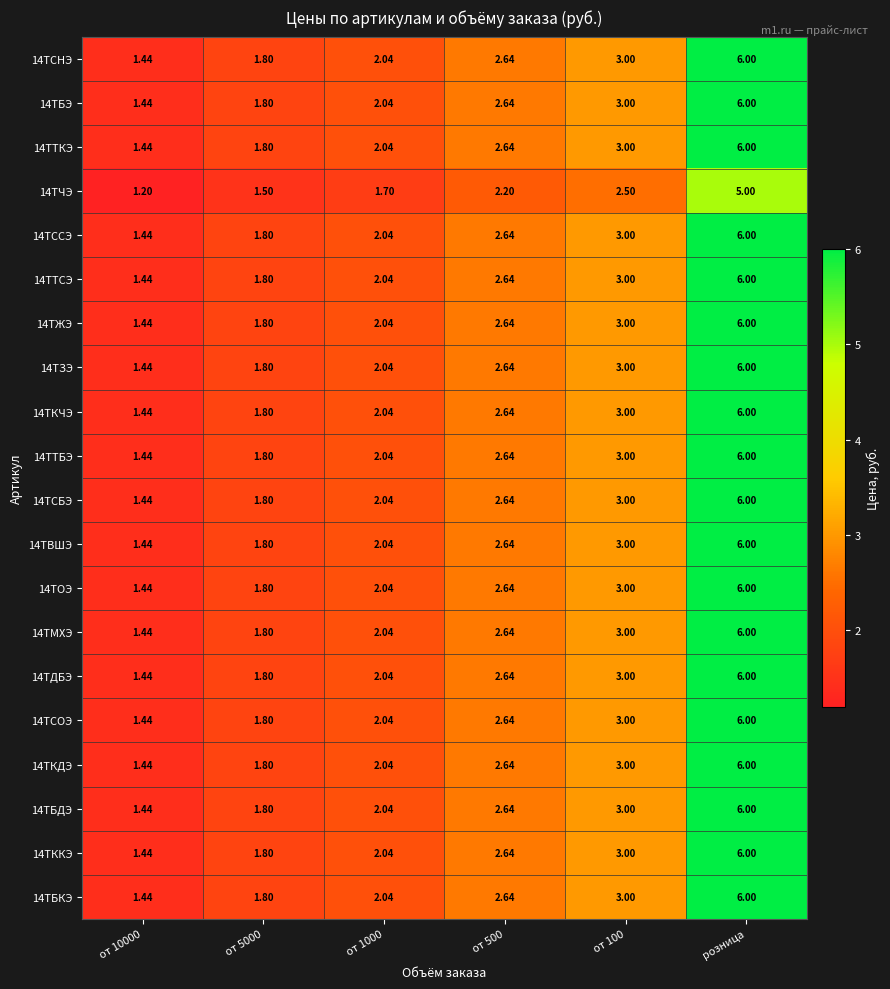

At which category is the sum across all series the highest?

розница